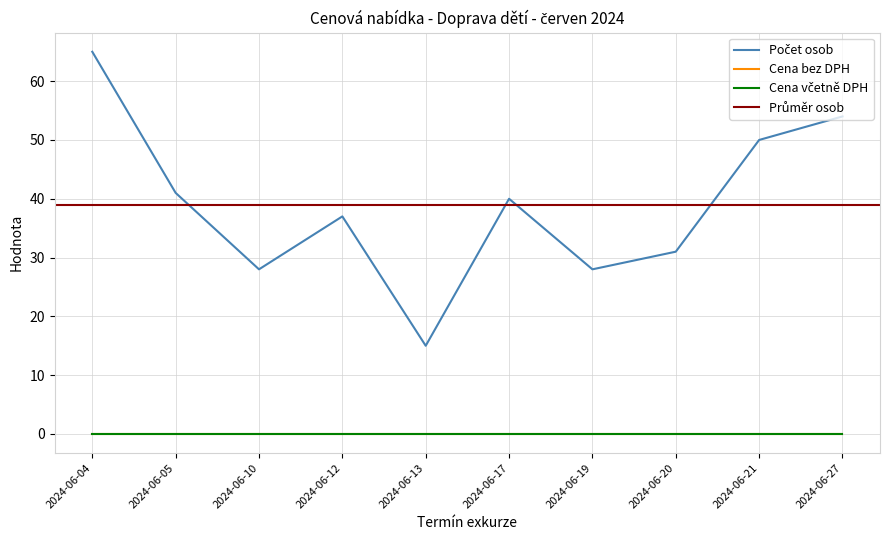

What is the spread (max minus min) of values at 2024-06-17?

40